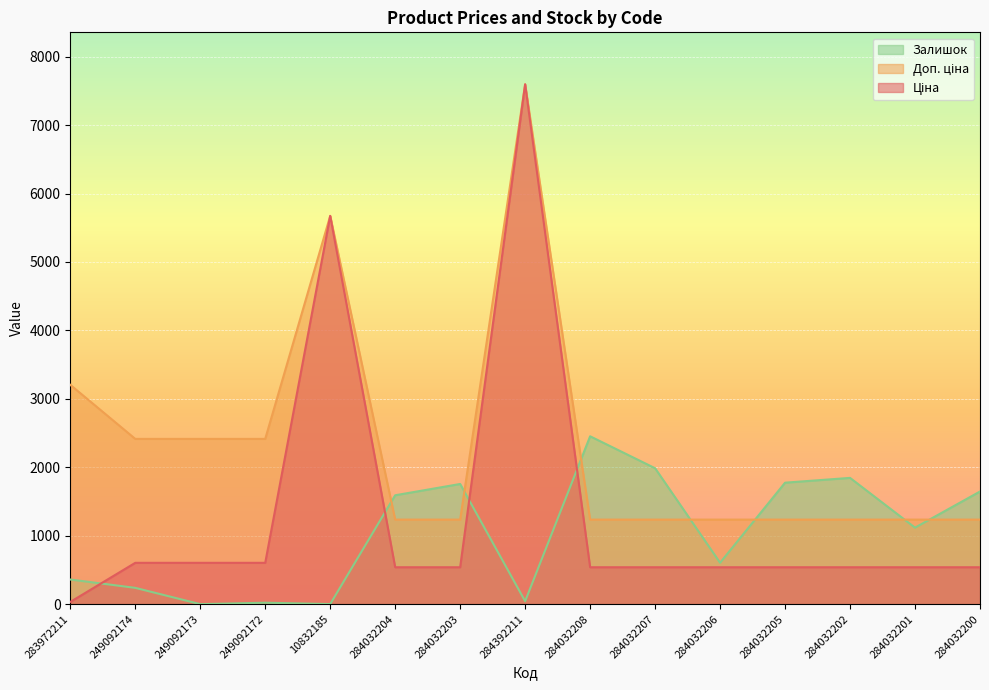

What is the approximate value of Залишок at 249092172?

21.0